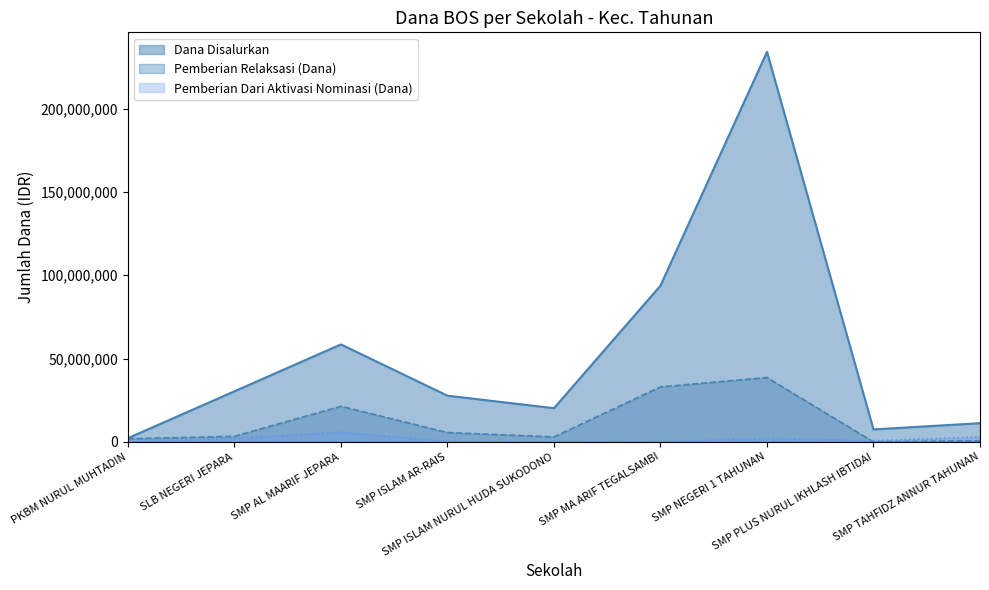

Which series has the largest total across all categories?

Dana Disalurkan